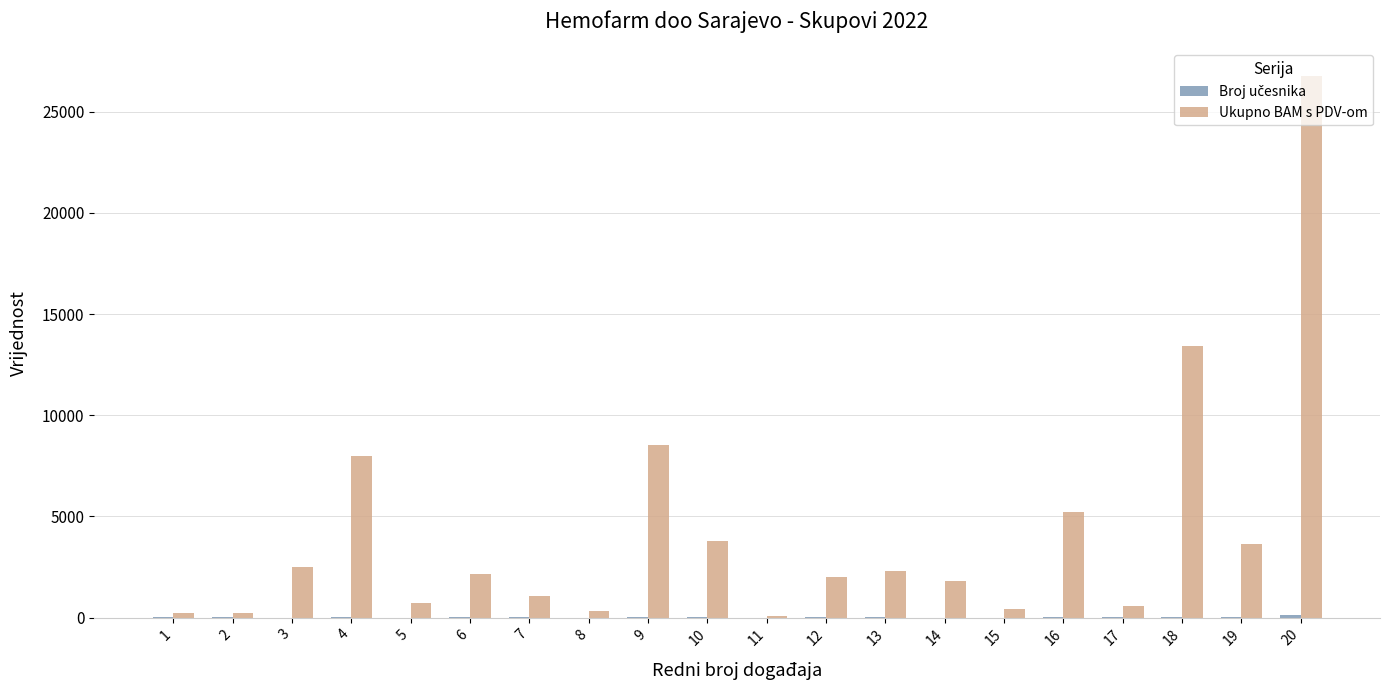

What is the maximum value shown in the chart?

26789.7